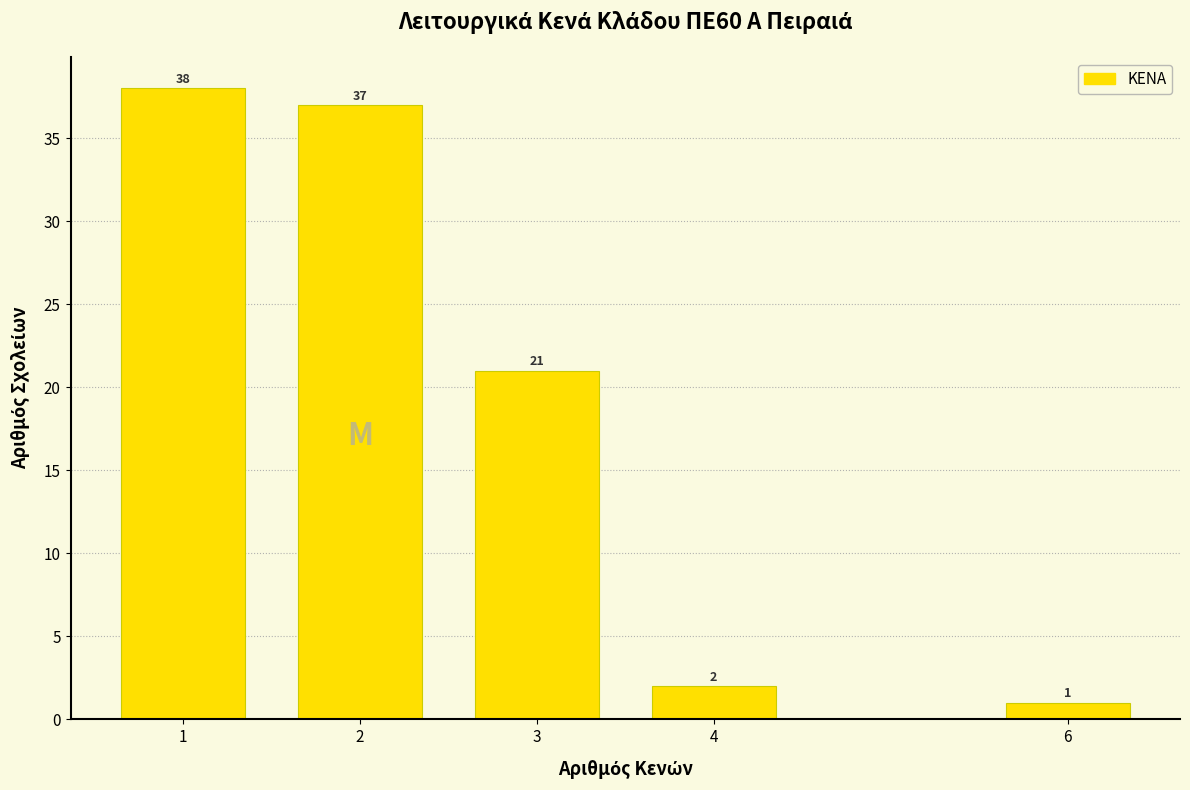

Reading left to right, transcribe all the data shown in this chart.

1=38	2=37	3=21	4=2	6=1